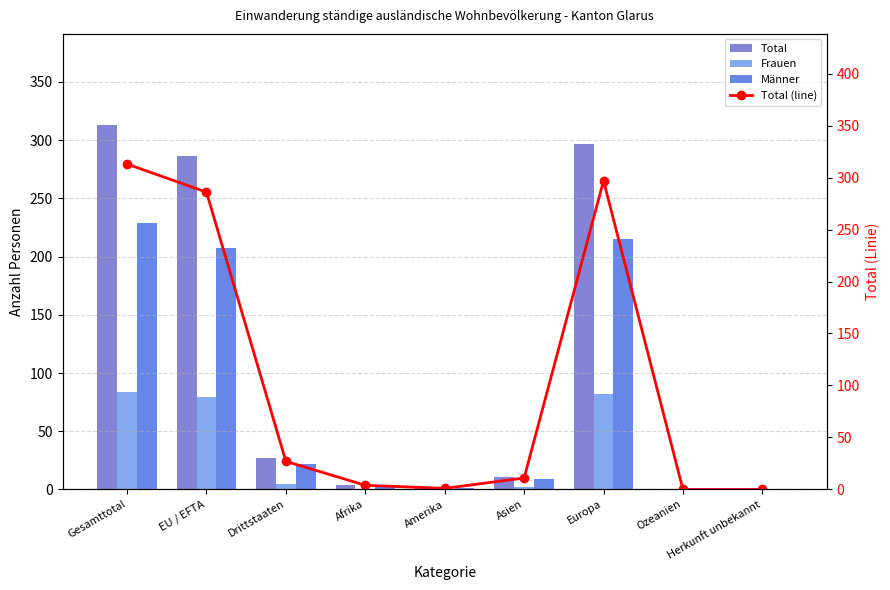

Between EU / EFTA and Drittstaaten, which series saw the biggest shift?

Total